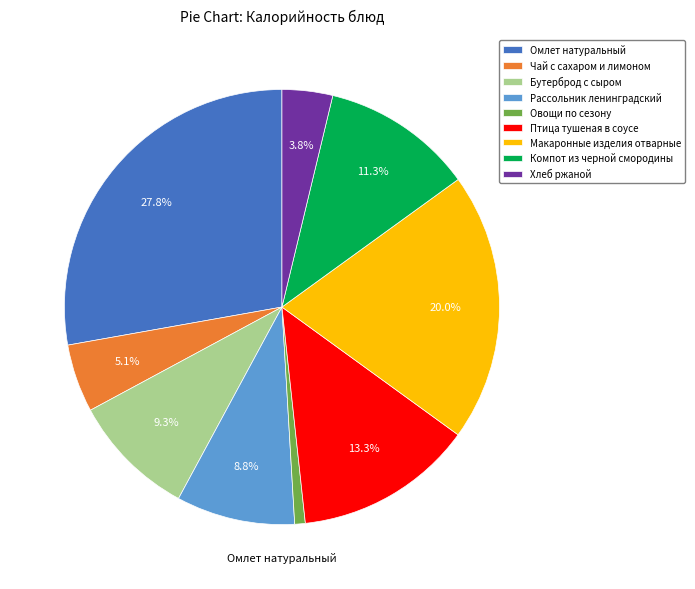

Between Бутерброд с сыром and Чай с сахаром и лимоном, which is larger?

Бутерброд с сыром